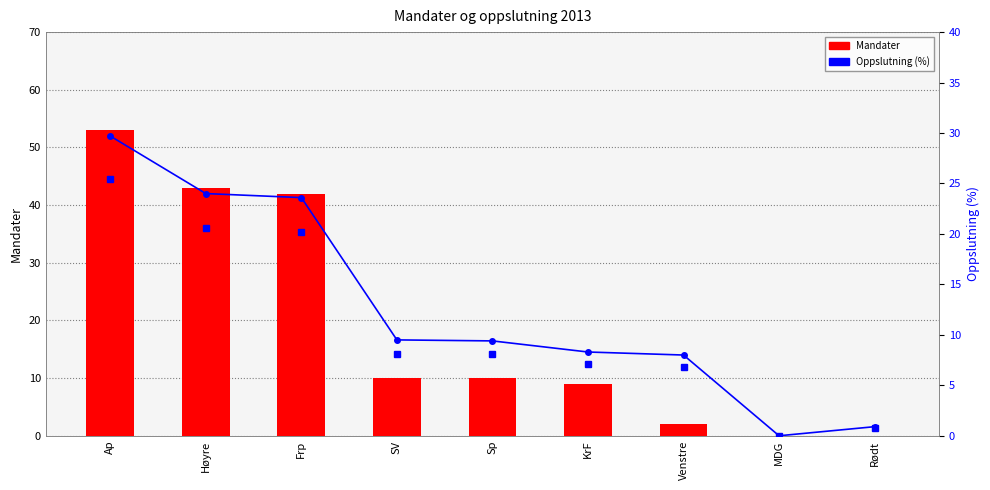

What is the label of the 5th bar from the right?

Sp